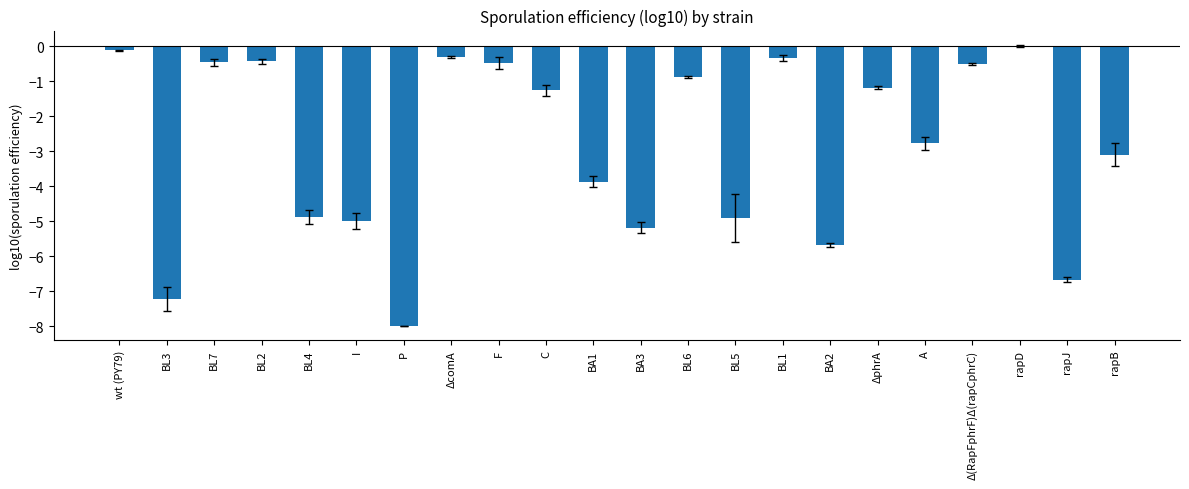

The value at BA2 is -5.7. True or false?

True